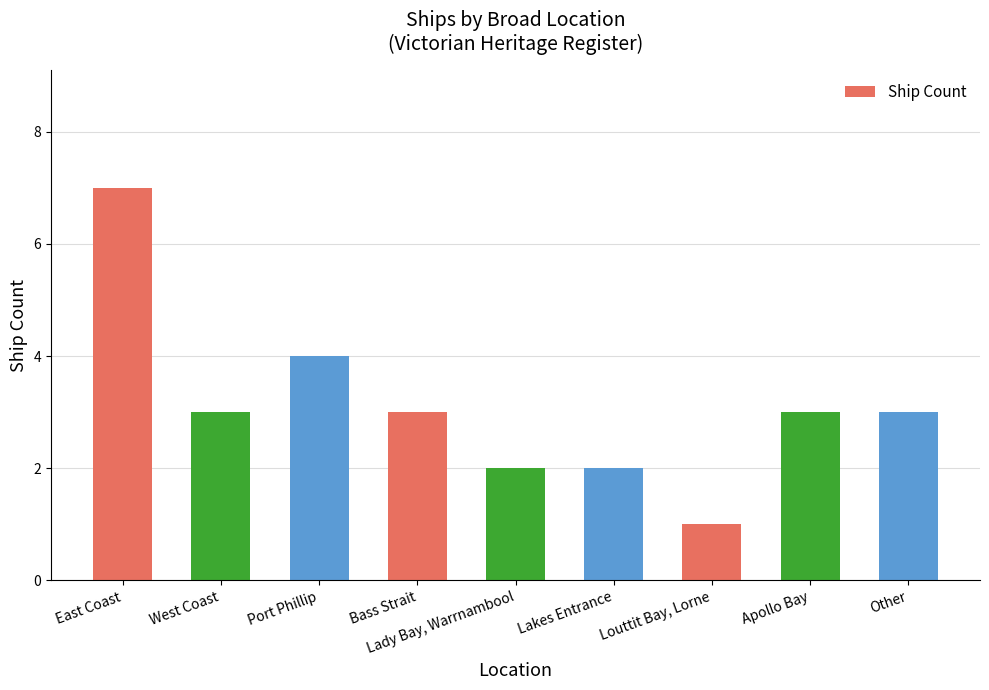

What is the sum of the values at Lady Bay, Warrnambool and Lakes Entrance?

4